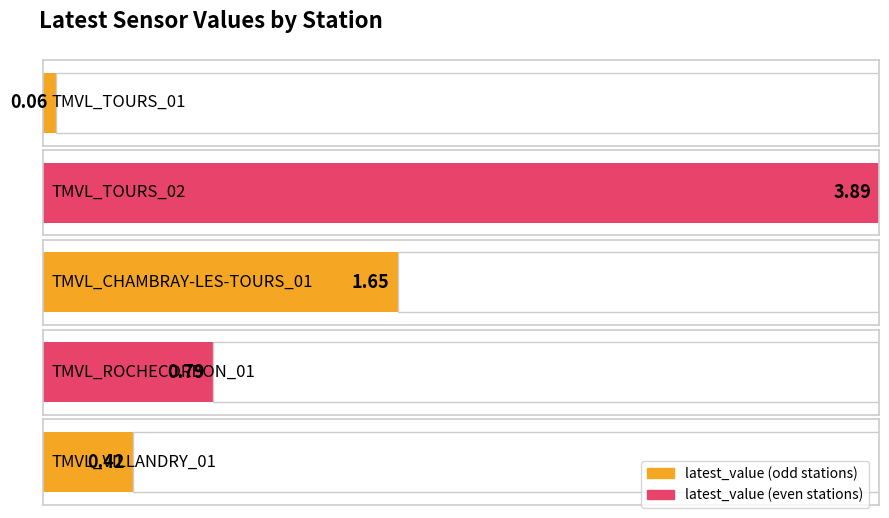

Where is the data nearest to the value 1?

TMVL_ROCHECORBON_01